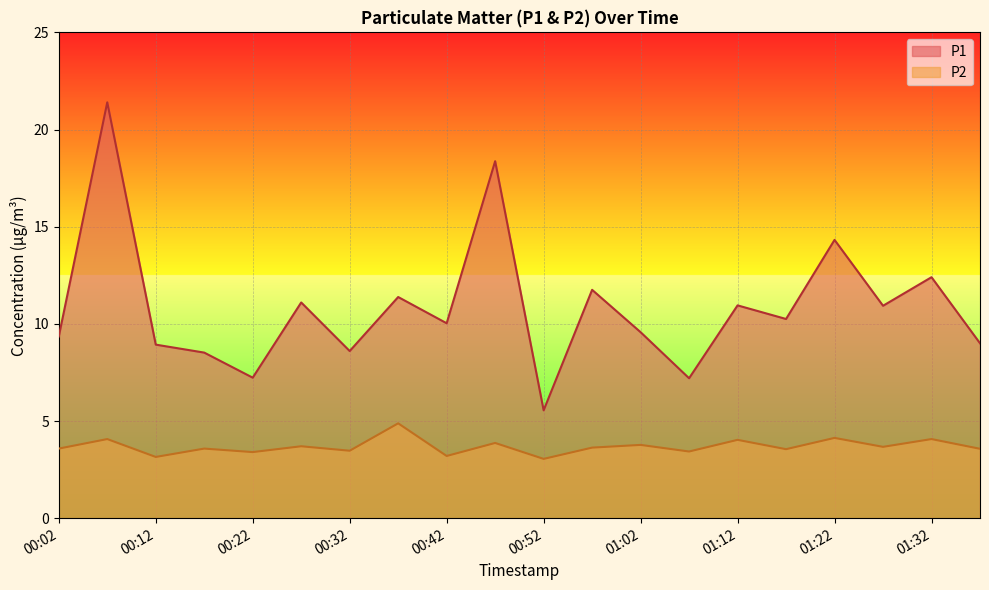

What is the spread (max minus min) of values at 00:37?

6.5